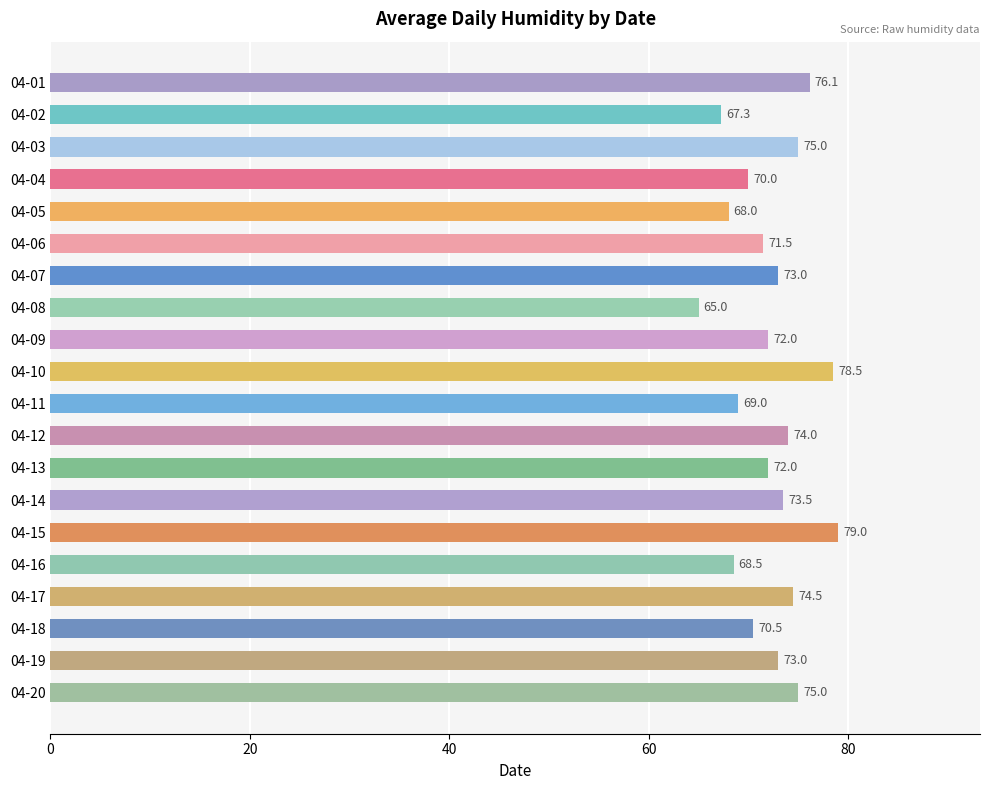

What is the difference between the maximum and second lowest values?

11.7